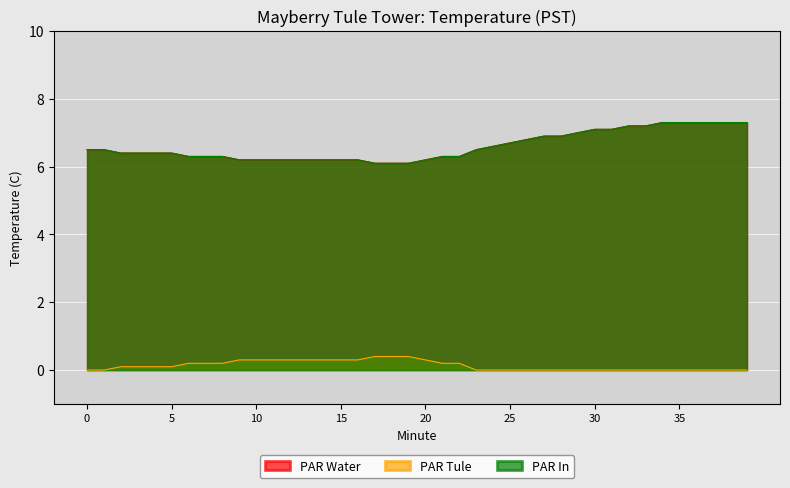

True or false: PAR Tule has a value of 0.0 at 32.

True